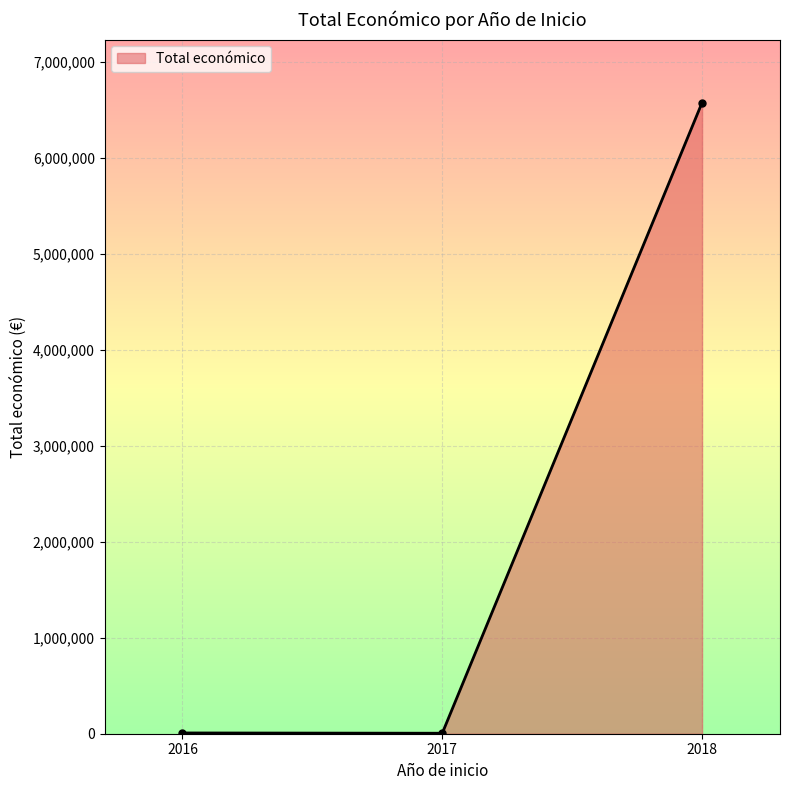

Does the chart display data point markers on the line(s)?

Yes